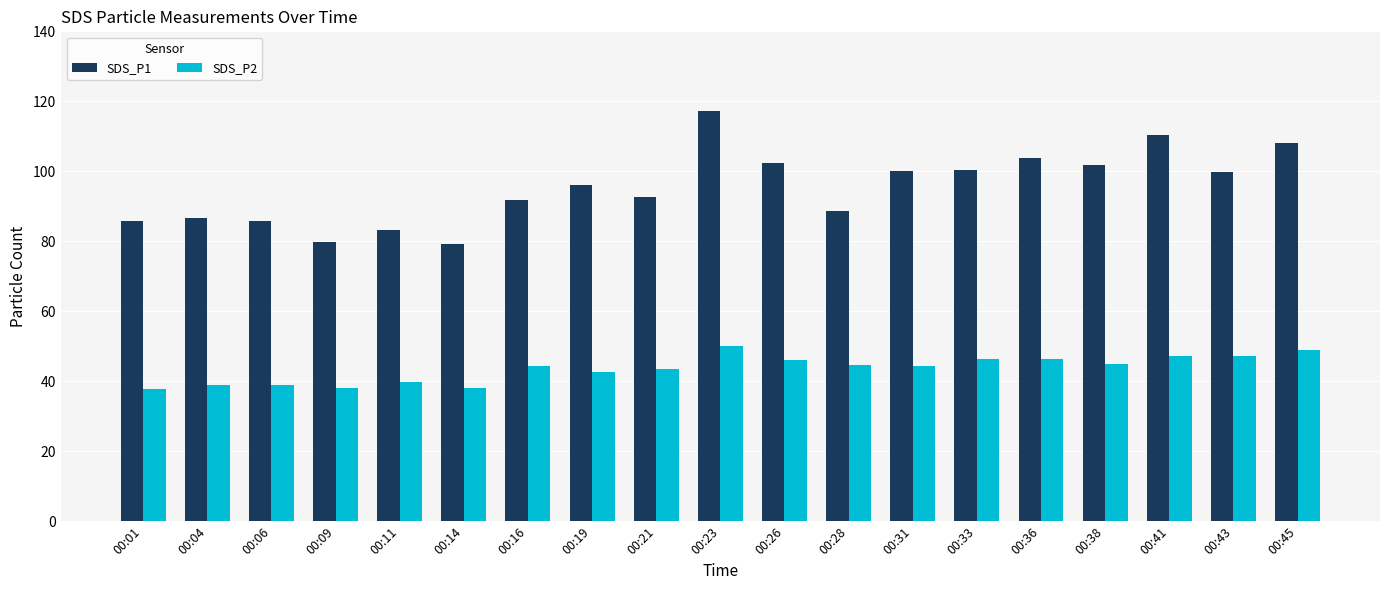

What is the difference between the maximum and minimum values in the SDS_P1 series?

38.0